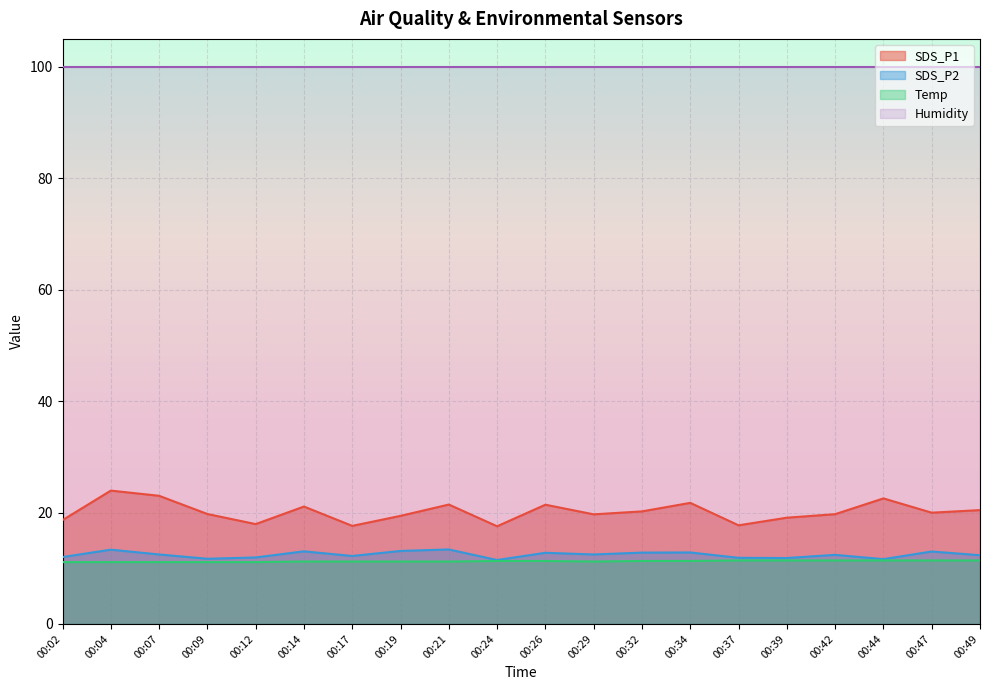

List the labels in order of SDS_P1 value, largest first.

00:04, 00:07, 00:44, 00:34, 00:21, 00:26, 00:14, 00:49, 00:32, 00:47, 00:09, 00:42, 00:29, 00:19, 00:39, 00:02, 00:12, 00:37, 00:17, 00:24